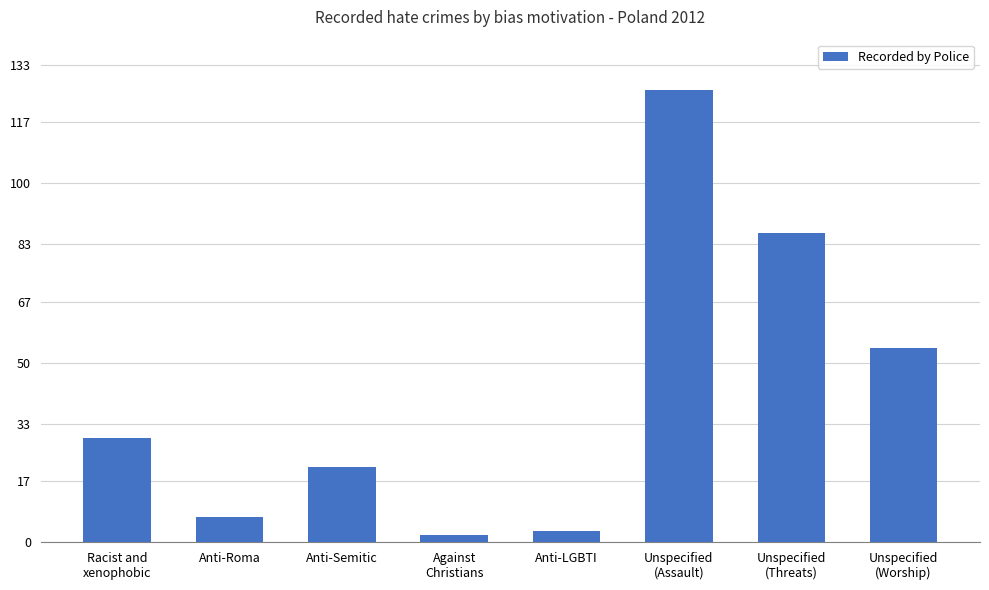

Approximately how many times larger is the value at Anti-Roma compared to Unspecified
(Assault)?

0.1